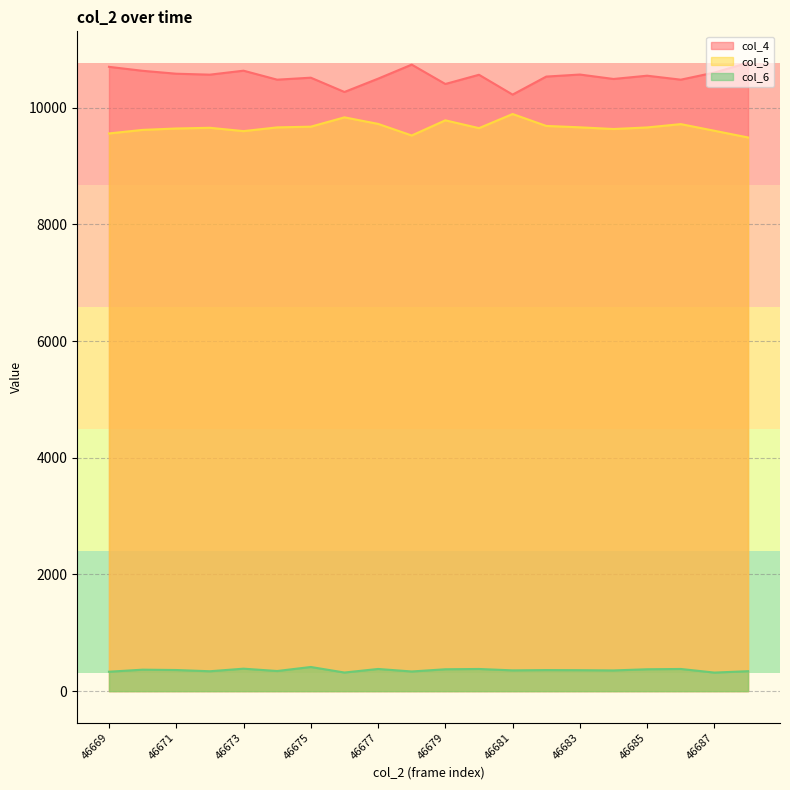

What are all the series names shown in the legend?

col_4, col_5, col_6